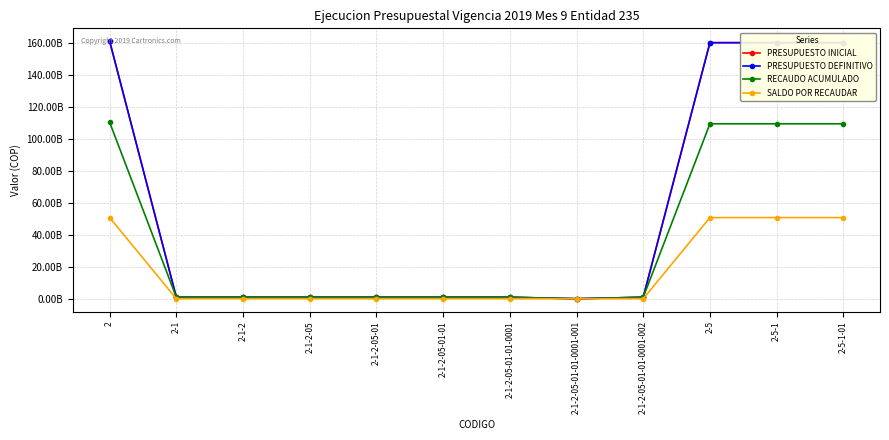

True or false: PRESUPUESTO DEFINITIVO and PRESUPUESTO INICIAL cross at least once.

False